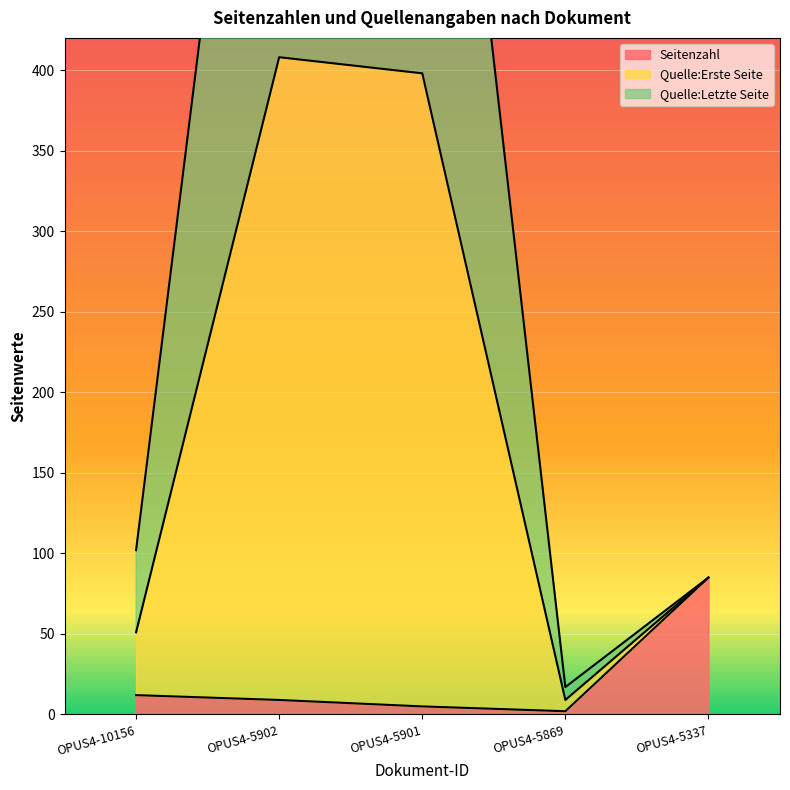

What is the sum of the Quelle:Letzte Seite values at OPUS4-5901 and OPUS4-5337?

483